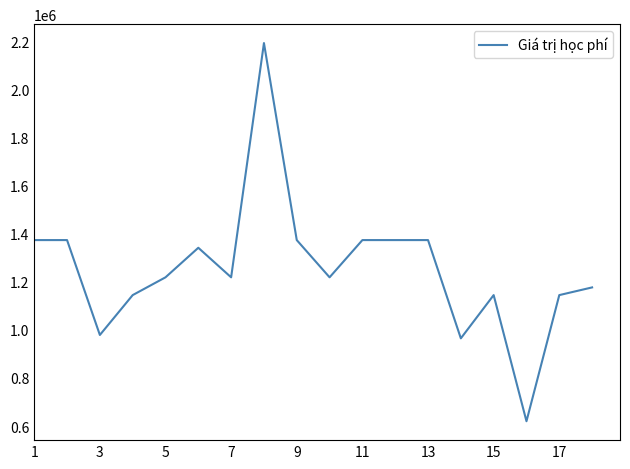

Does the chart have visible grid lines?

No